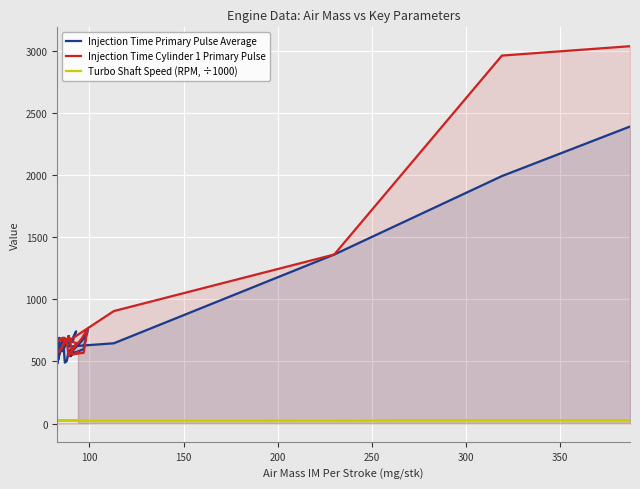

In Injection Time Cylinder 1 Primary Pulse, how many points are lower than both neighbors (excluding endpoints)?

6